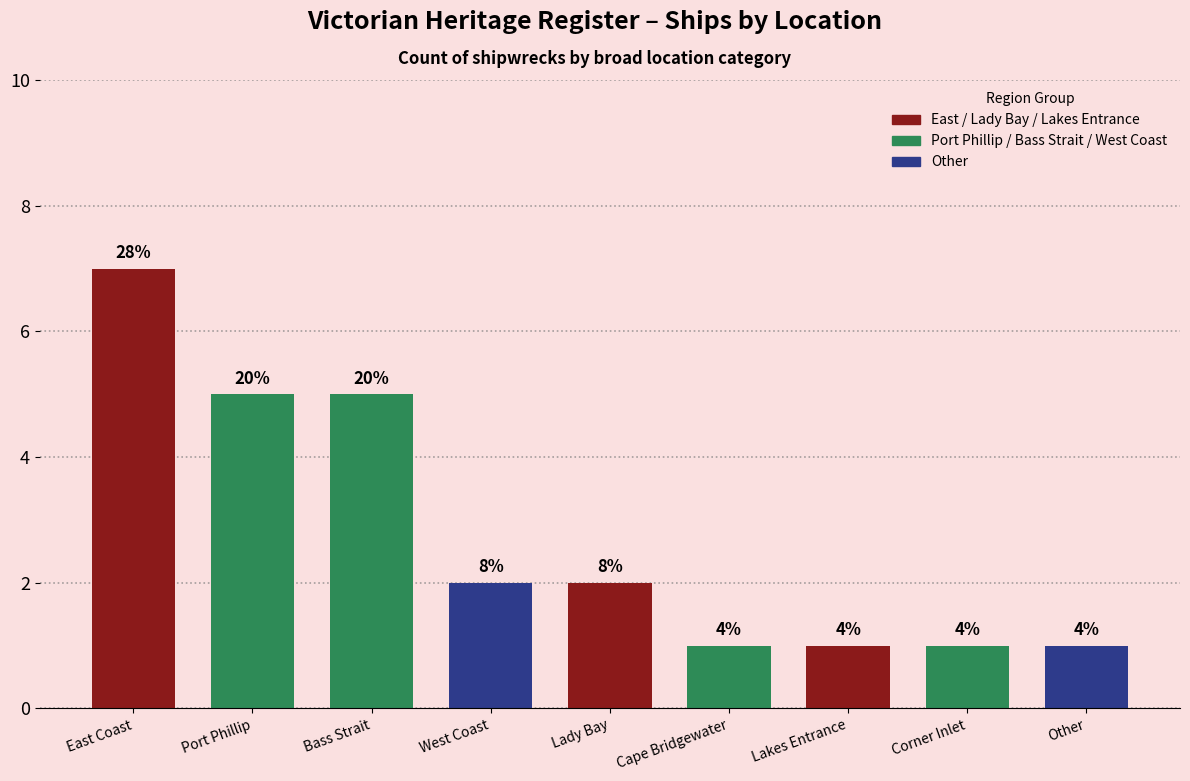

Are the bars horizontal?

No